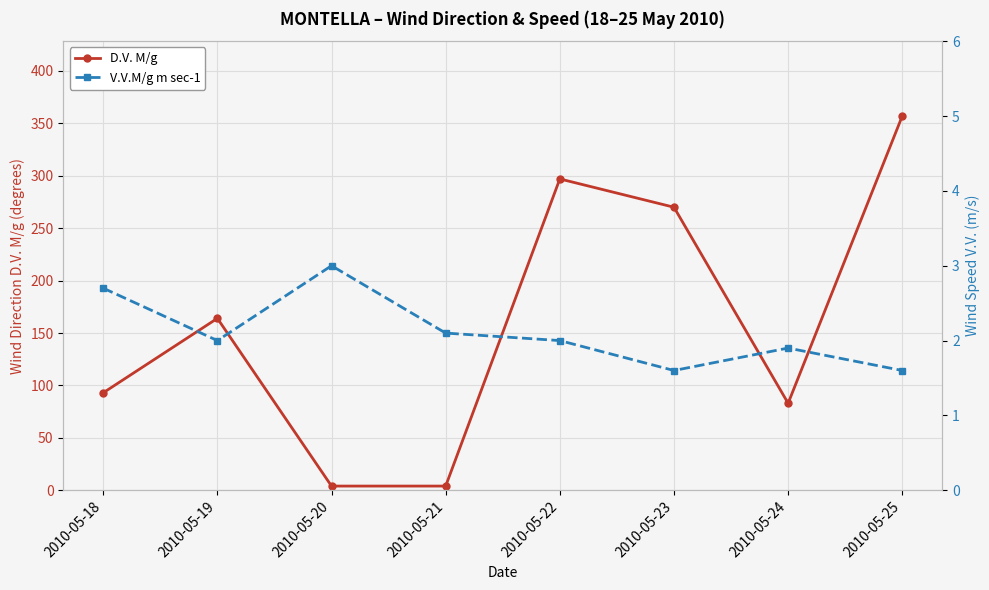

Reading left to right, what are all the values shown in this chart?

D.V. M/g: 93.0	164.0	4.0	4.0	297.0	270.0	83.0	357.0
V.V.M/g m sec-1: 2.7	2.0	3.0	2.1	2.0	1.6	1.9	1.6